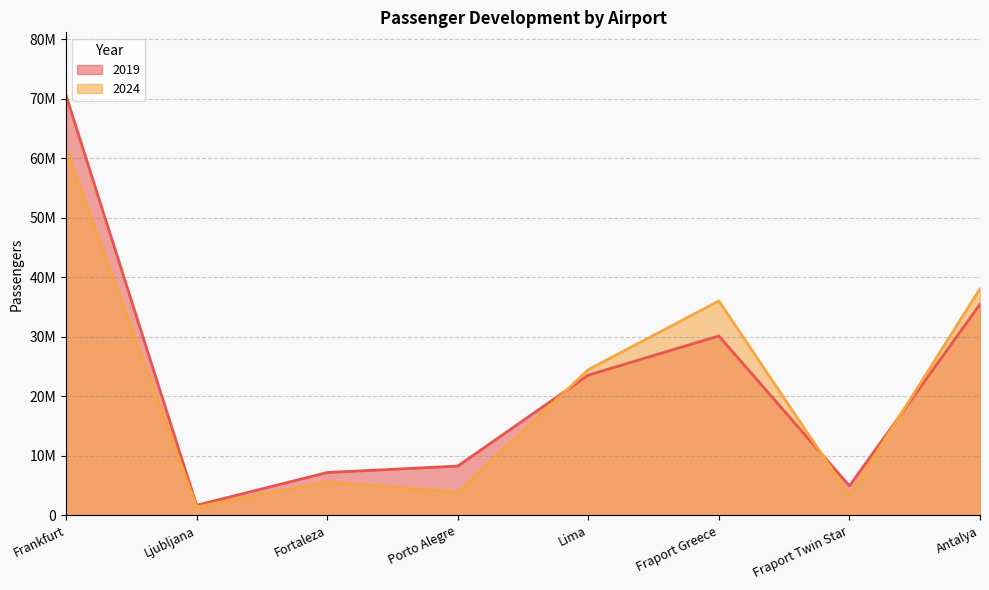

Rank the series by their average value, from lowest to highest.

2024, 2019